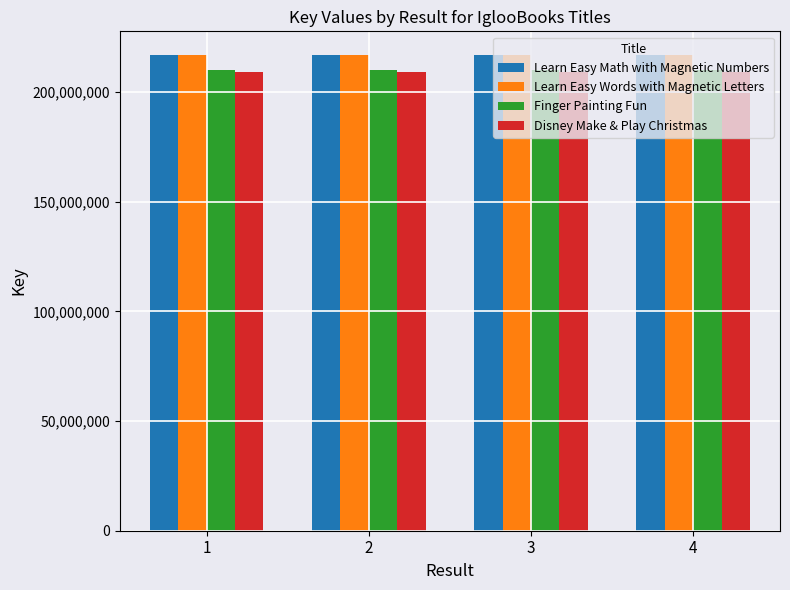

What is the sum of all Learn Easy Words with Magnetic Letters values?

867777484